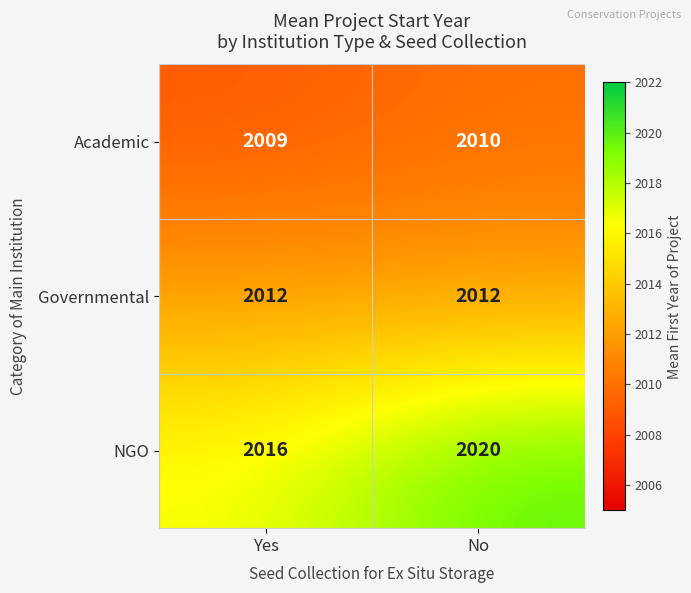

What is the total value across all series at Yes?

6037